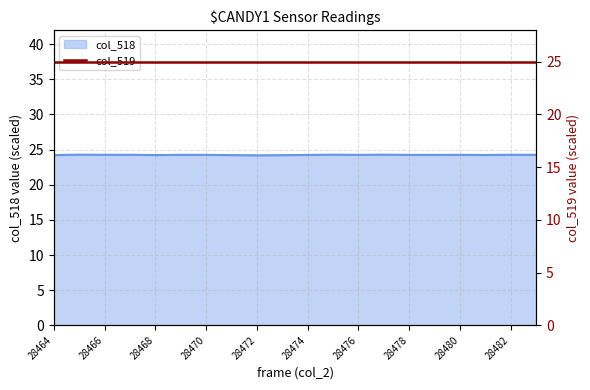

Count the number of categories in the chart.

20